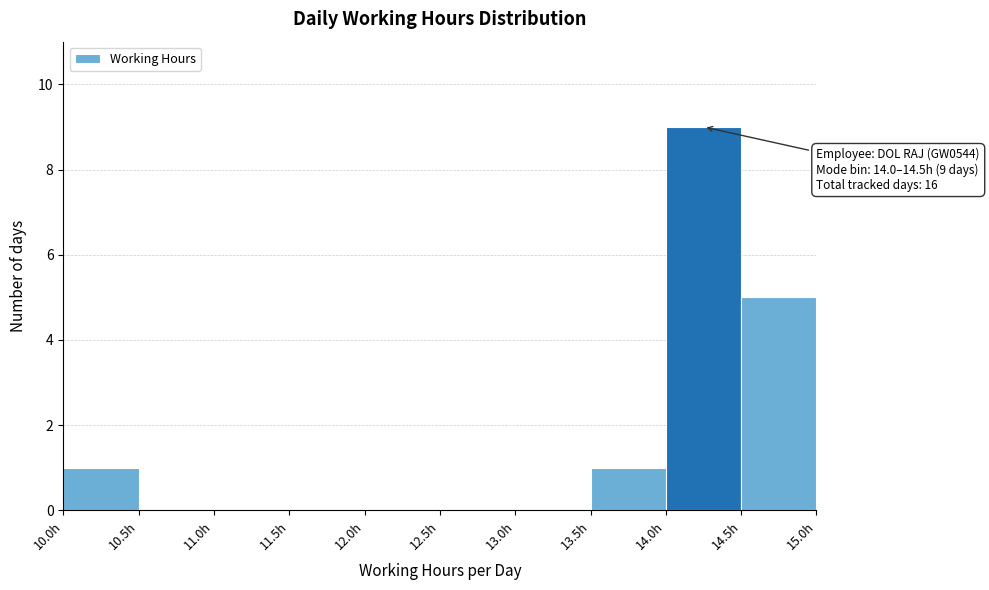

Which range on the x-axis has the tallest bar?

14.0 to 14.5